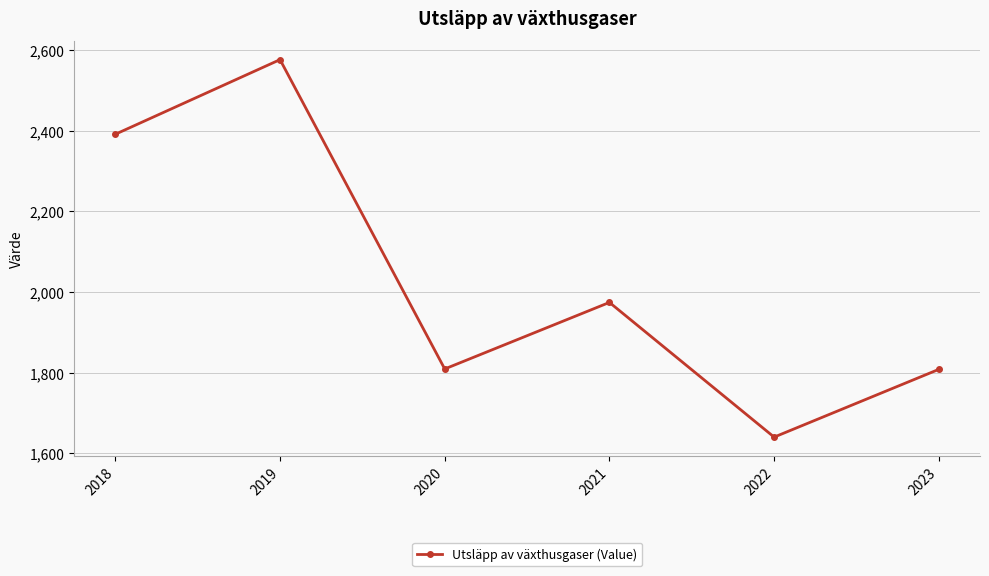

What is the change in value from 2019 to 2023?

-768